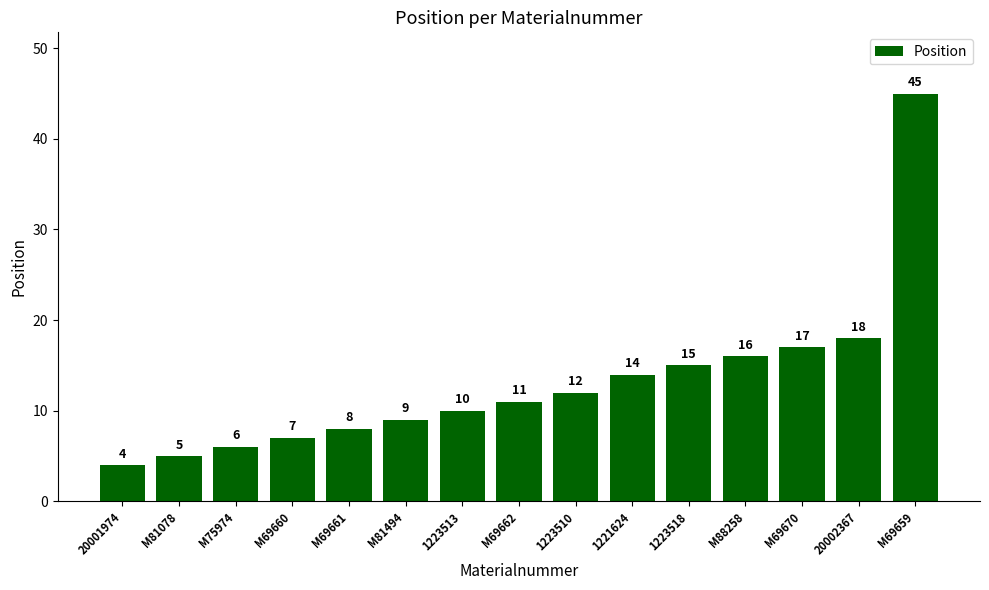

List the labels in order of value, smallest first.

20001974, M81078, M75974, M69660, M69661, M81494, 1223513, M69662, 1223510, 1221624, 1223518, M88258, M69670, 20002367, M69659